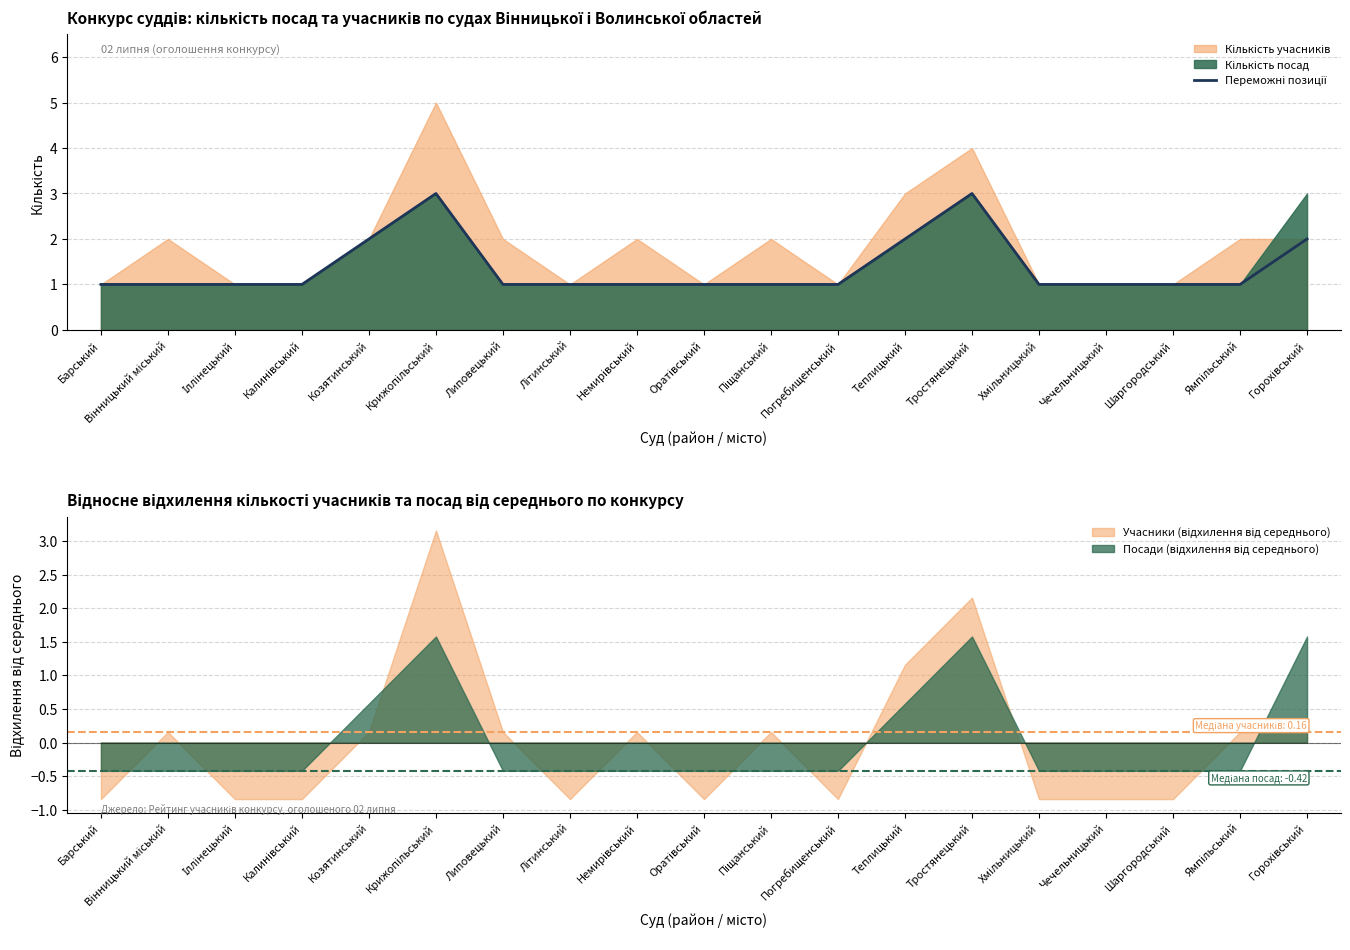

What is the change in value from Піщанський to Горохівський?

+1